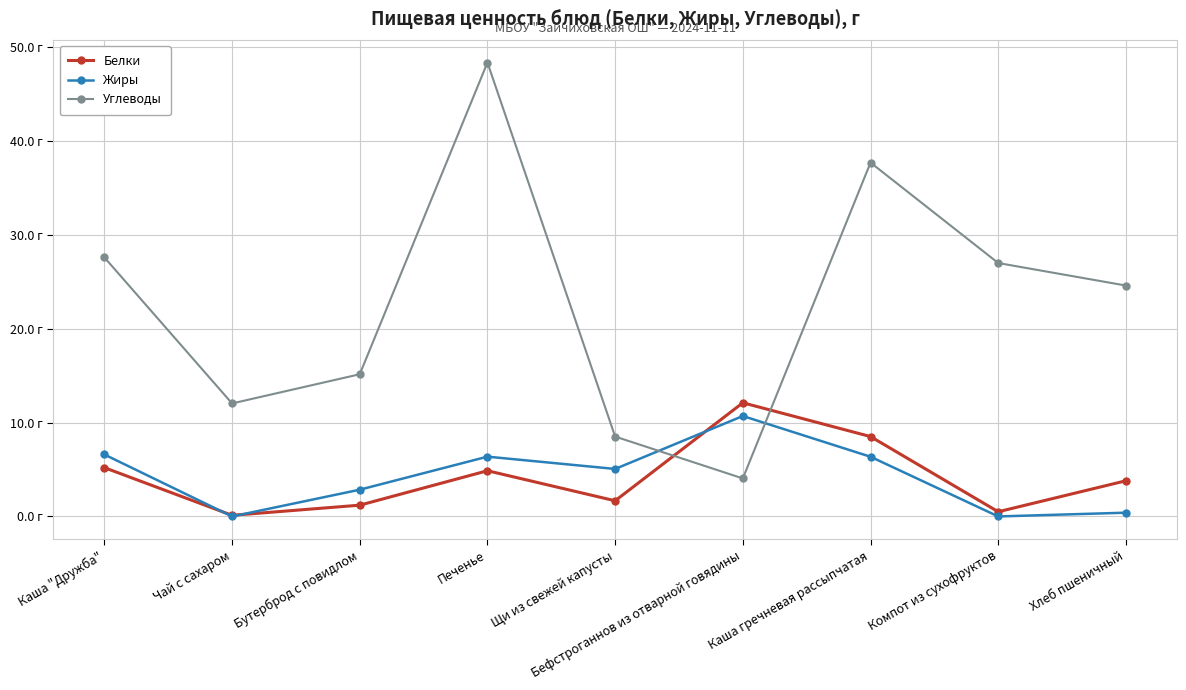

Is this an area chart (filled region under the line)?

No